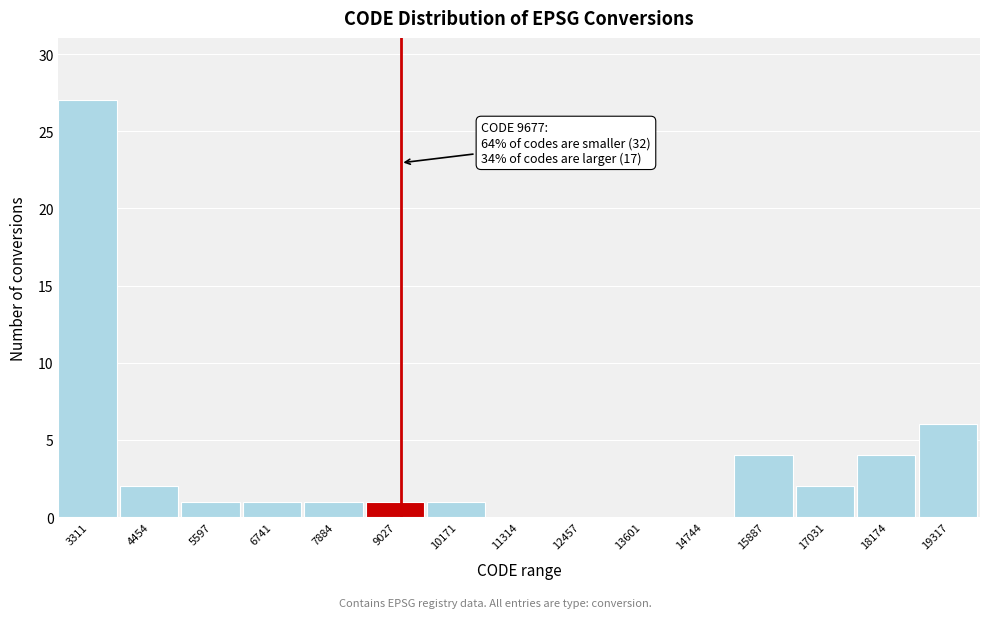

Reading left to right, what are all the values shown in this chart?

3311=27	4454=2	5597=1	6741=1	7884=1	9027=1	10171=1	11314=0	12457=0	13601=0	14744=0	15887=4	17031=2	18174=4	19317=6